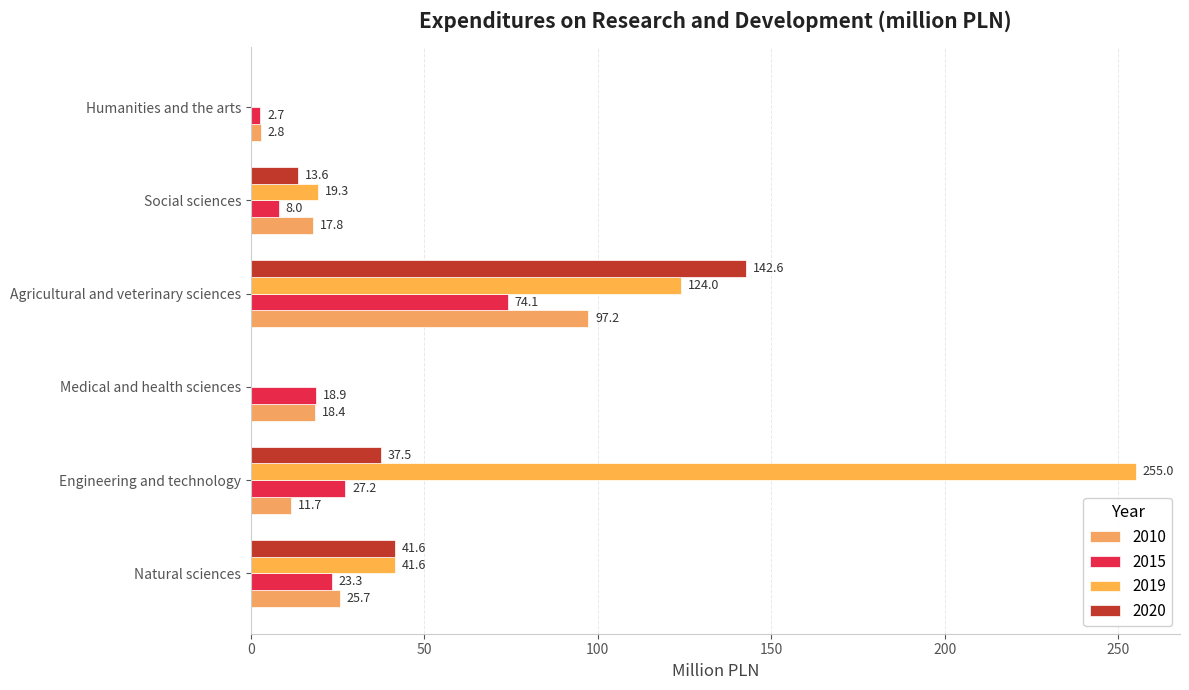

How many positive values does the 2019 series have?

4